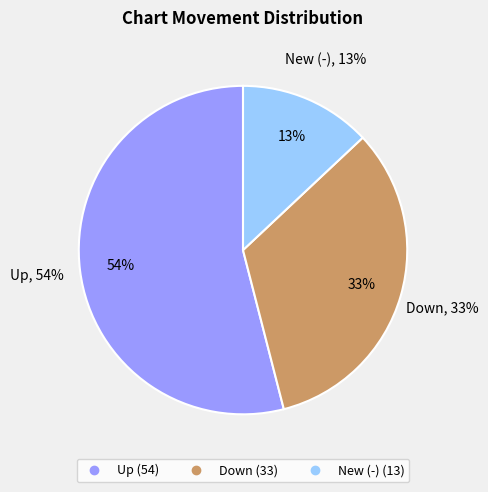

To the nearest percent, what percentage of the pie is down?

33%